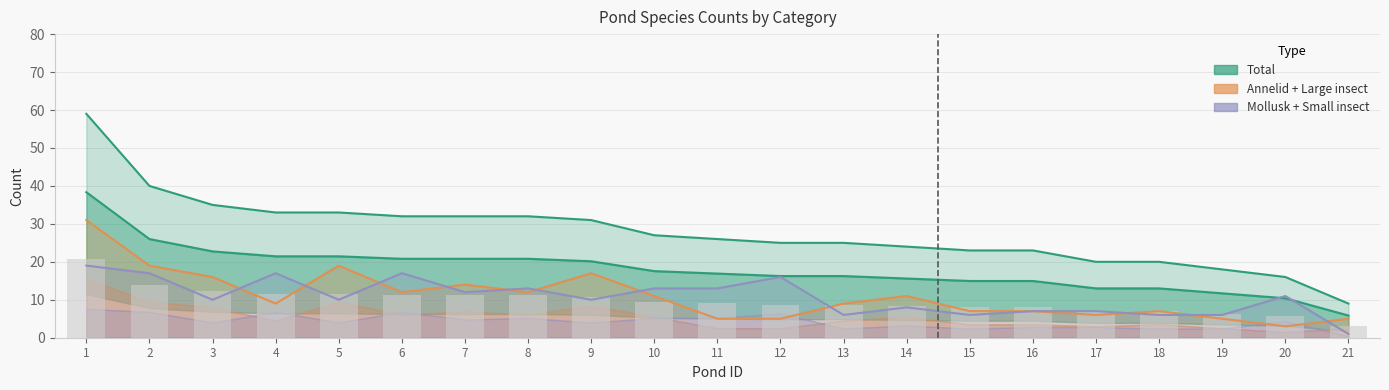

Is the value of Total at 16 greater than the value of Annelid at 2?

Yes